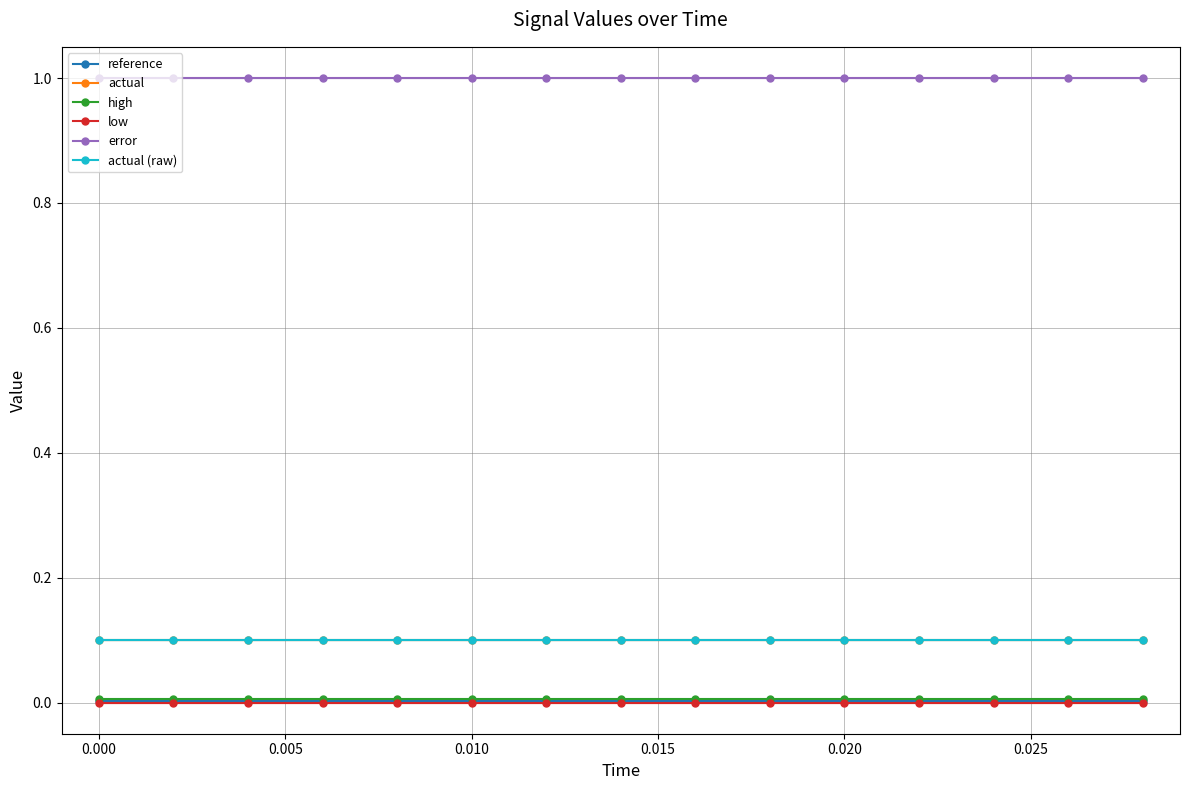

Reading left to right, extract all data points from this chart.

reference: 0.0	0.0	0.0	0.0	0.0	0.0	0.0	0.0	0.0	0.0	0.0	0.0	0.0	0.0	0.0
actual: 0.1	0.1	0.1	0.1	0.1	0.1	0.1	0.1	0.1	0.1	0.1	0.1	0.1	0.1	0.1
high: 0.0	0.0	0.0	0.0	0.0	0.0	0.0	0.0	0.0	0.0	0.0	0.0	0.0	0.0	0.0
low: 0.0	0.0	0.0	0.0	0.0	0.0	0.0	0.0	0.0	0.0	0.0	0.0	0.0	0.0	0.0
error: 1.0	1.0	1.0	1.0	1.0	1.0	1.0	1.0	1.0	1.0	1.0	1.0	1.0	1.0	1.0
actual (raw): 0.1	0.1	0.1	0.1	0.1	0.1	0.1	0.1	0.1	0.1	0.1	0.1	0.1	0.1	0.1